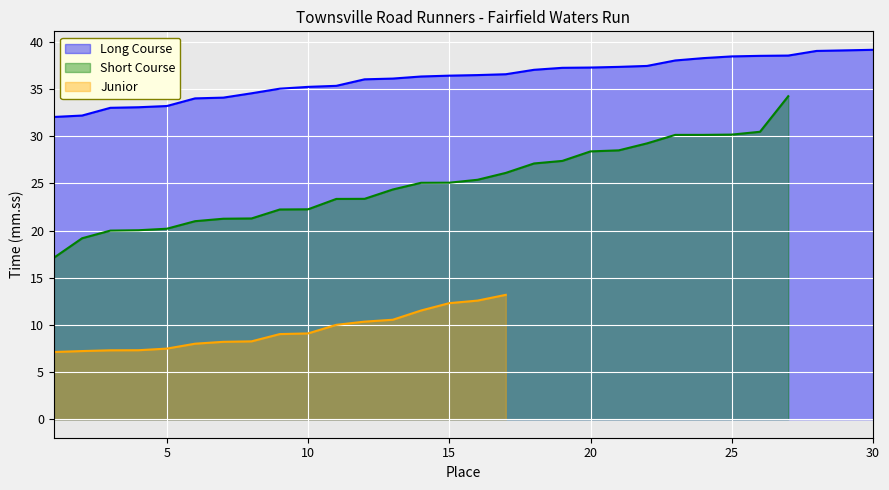

Which series has the largest range (max minus min)?

Short Course